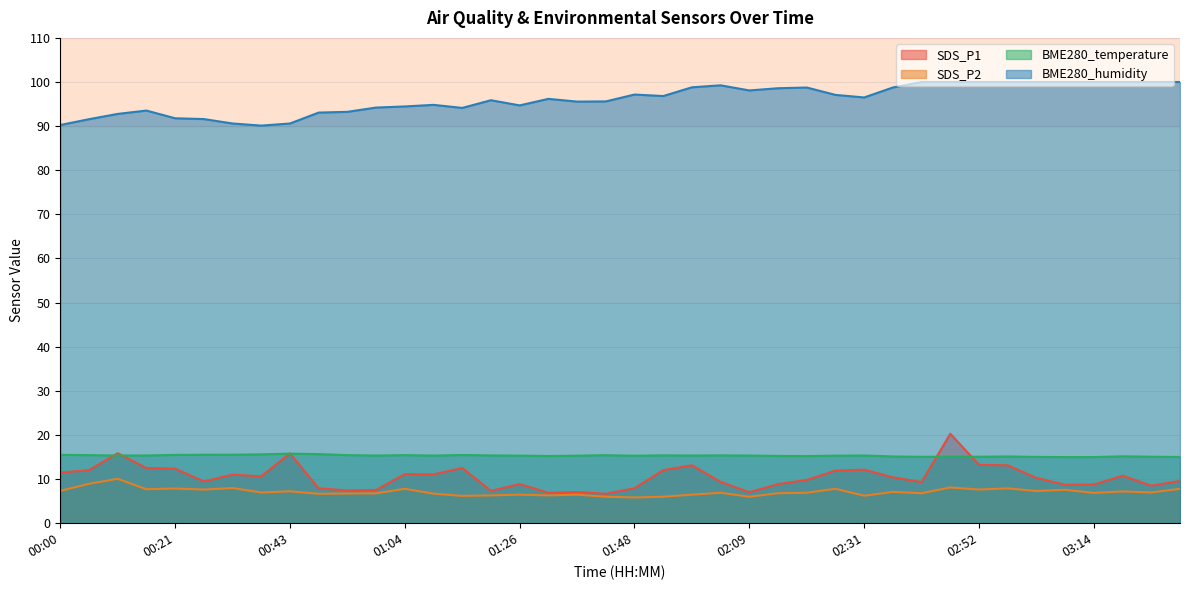

What value does the BME280_humidity series have at 00:11?

92.8